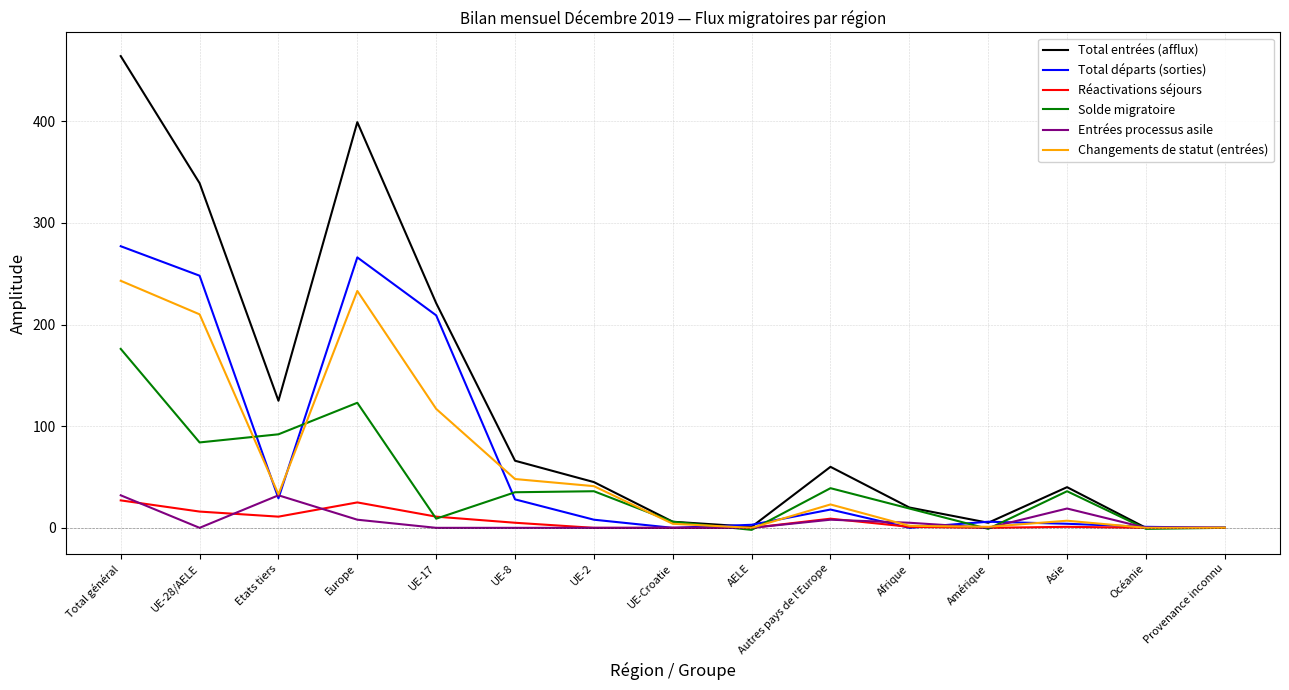

What position from the left is Provenance inconnu?

15